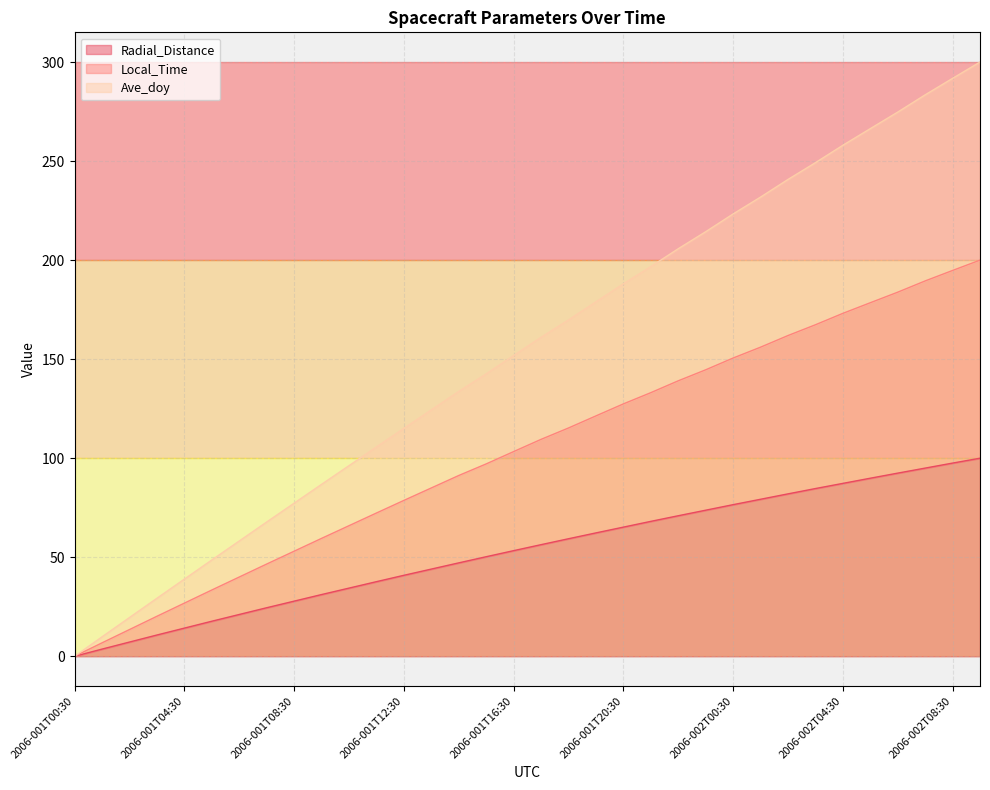

True or false: Ave_doy and Local_Time cross at least once.

False